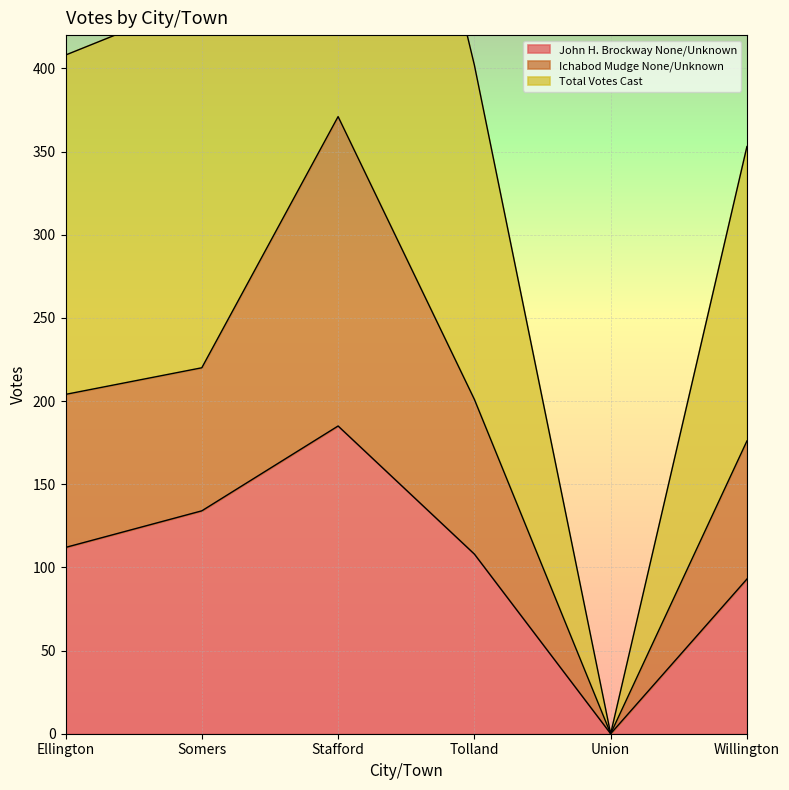

How many distinct data groups are displayed?

3